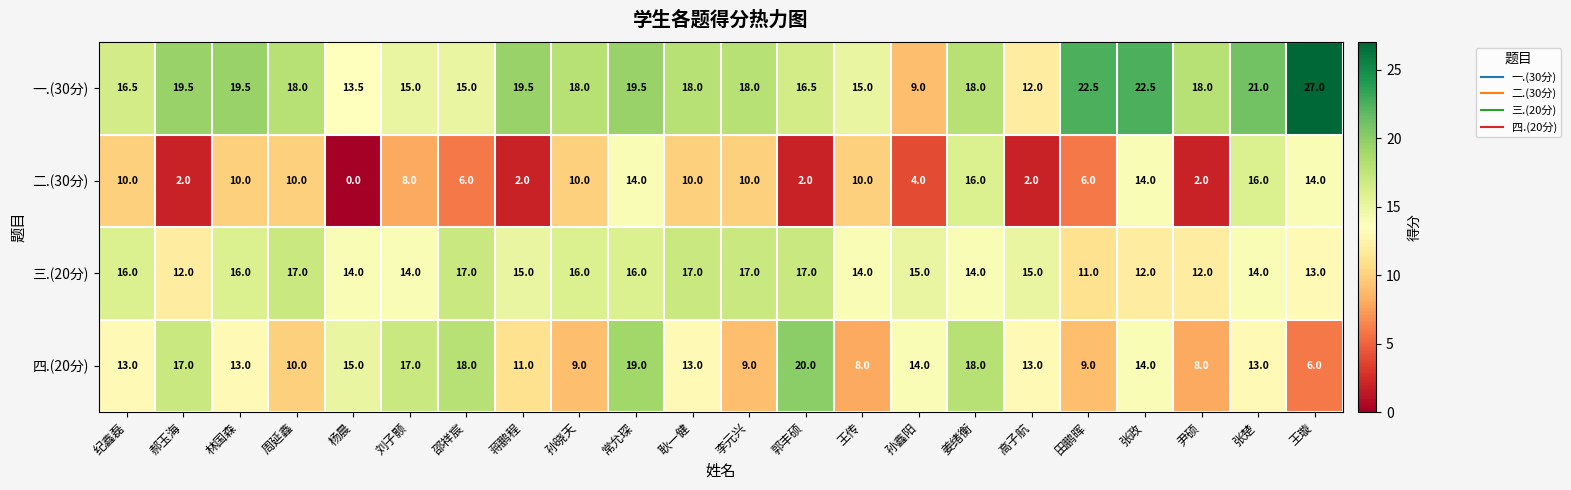

Which series has the widest spread of values?

一.(30分)